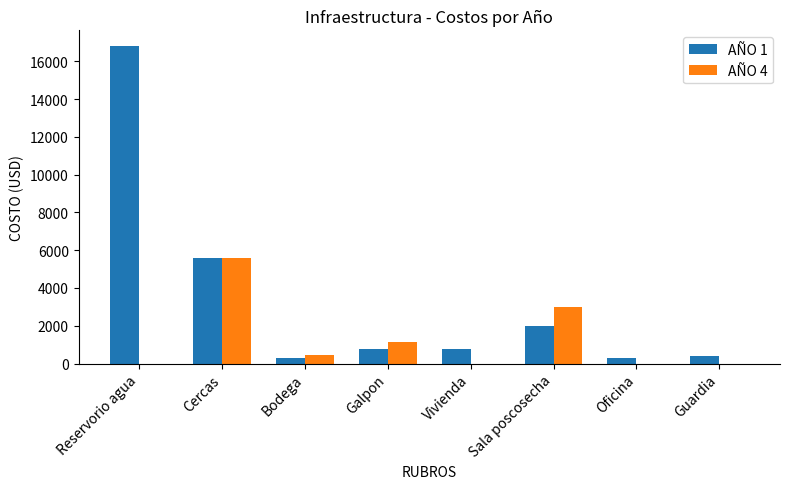

Reading left to right, what are all the values shown in this chart?

AÑO 1: Reservorio agua=16800	Cercas=5600	Bodega=300	Galpon=750	Vivienda=750	Sala poscosecha=1980	Oficina=300	Guardia=375
AÑO 4: Reservorio agua=0	Cercas=5600	Bodega=450	Galpon=1125	Vivienda=0	Sala poscosecha=2970	Oficina=0	Guardia=0